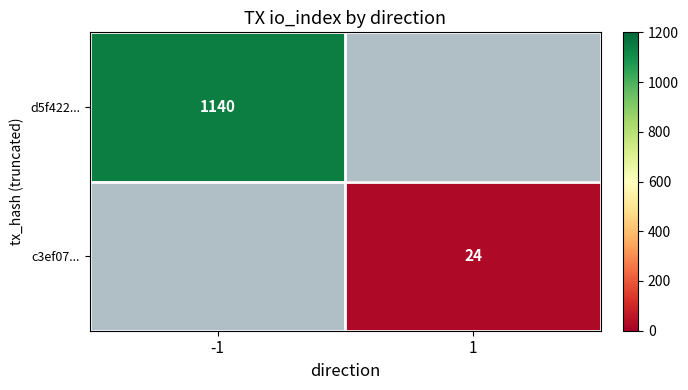

The value of d5f422... at -1 is 1140. True or false?

True